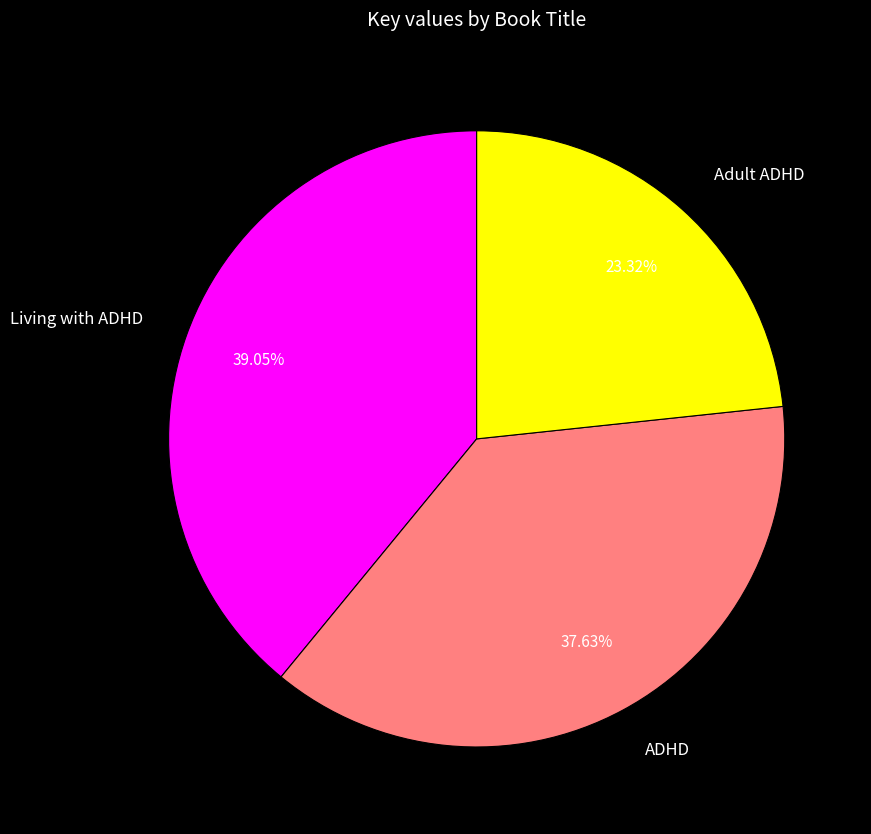

Approximately how many times larger is the value at Adult ADHD compared to ADHD?

0.6